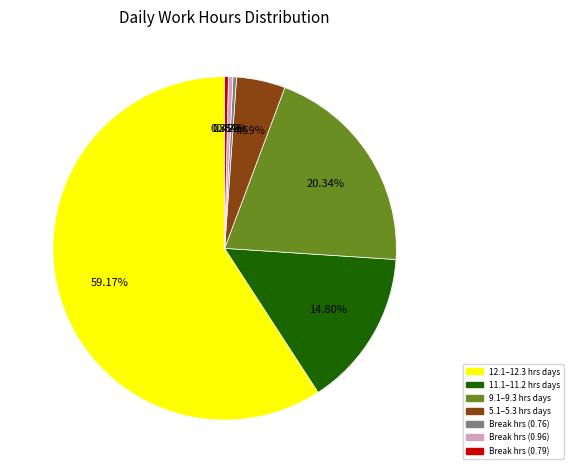

Is there a majority slice in this chart?

Yes